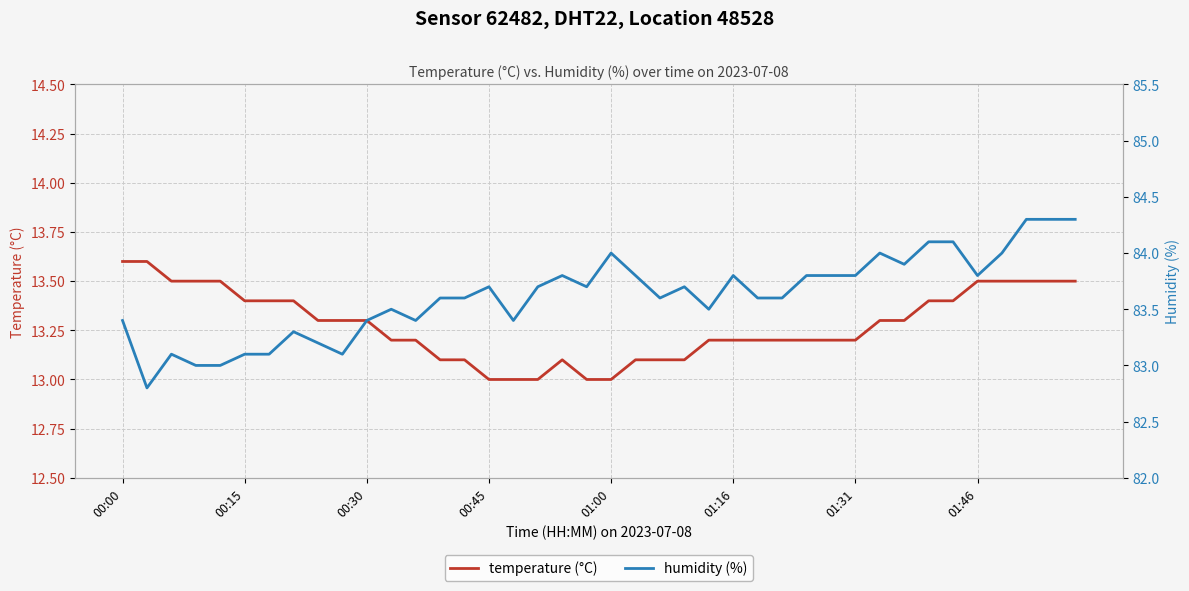

What is the difference between the maximum and minimum values in the temperature (°C) series?

0.6